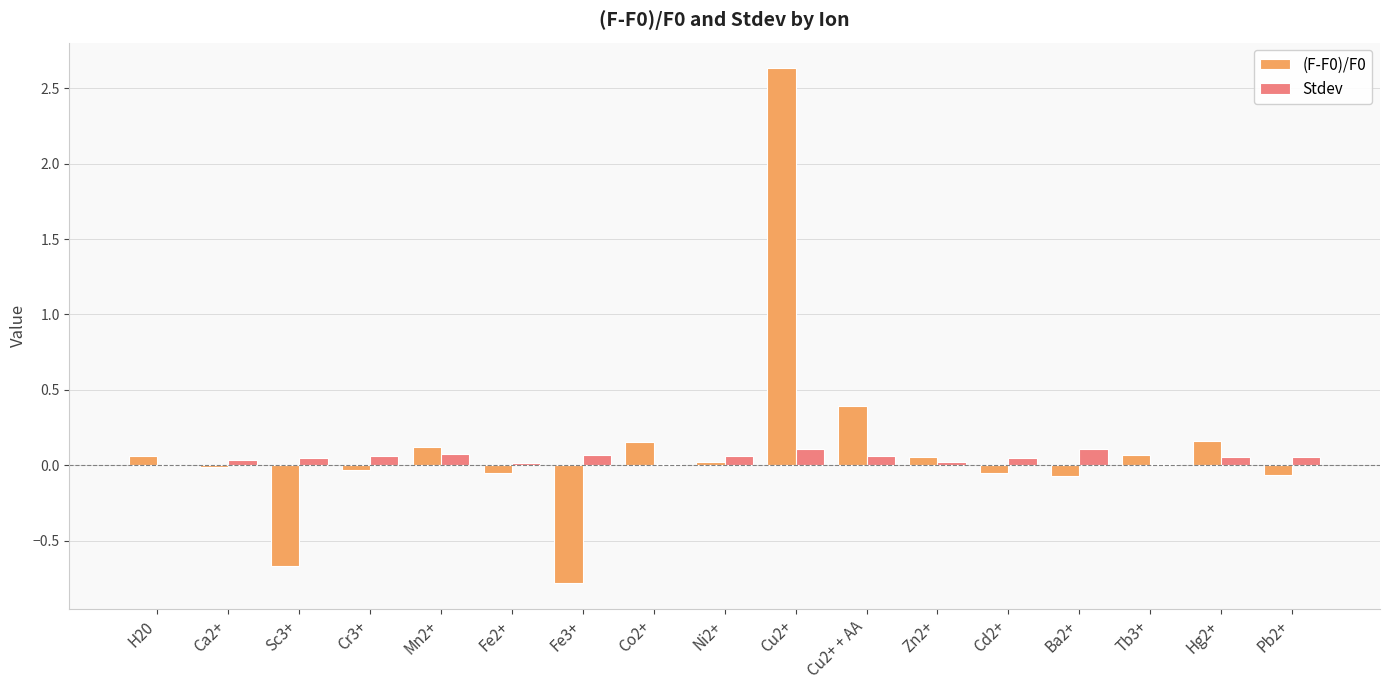

The value of Stdev at Fe3+ is 0.1. True or false?

True